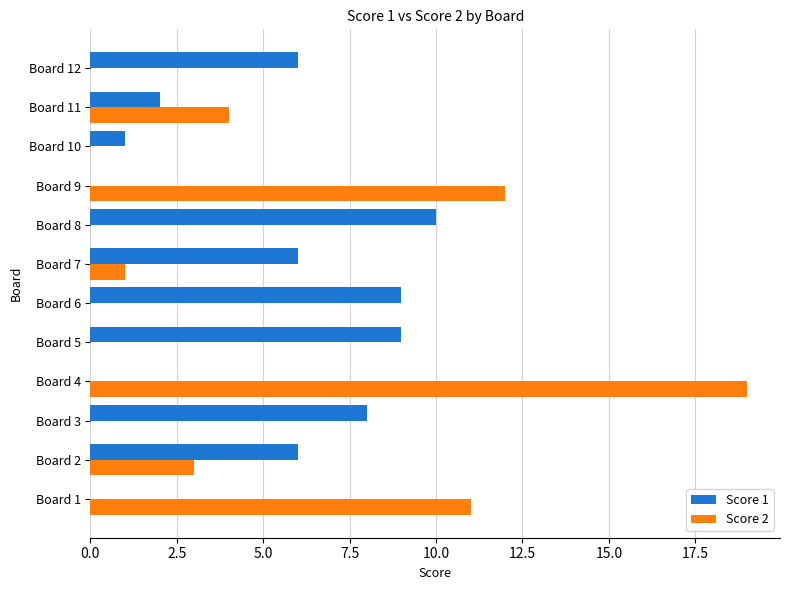

Which category has the highest value across all series?

Board 4